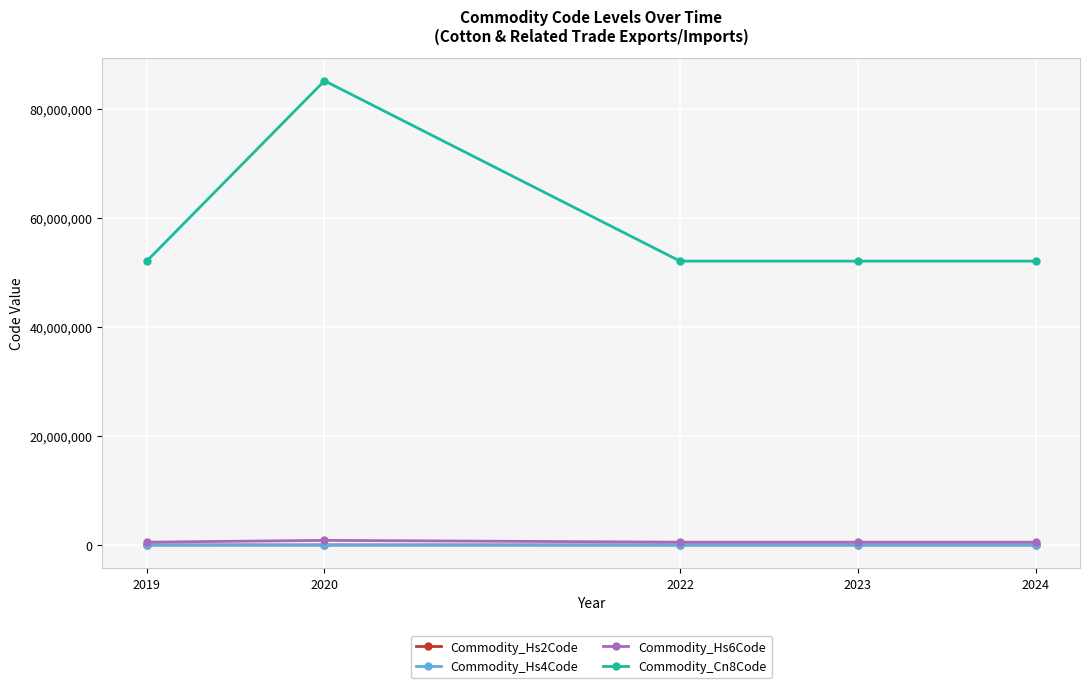

The value of Commodity_Hs4Code at 2022 is 5208. True or false?

True